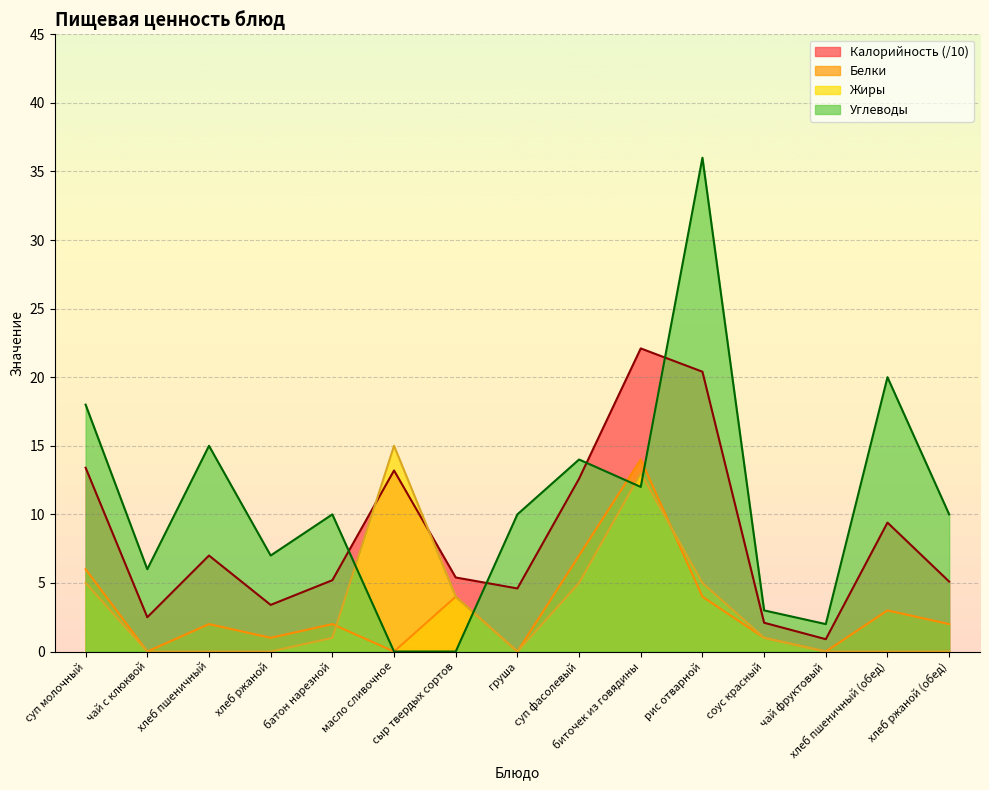

How many lines are shown in the chart?

4